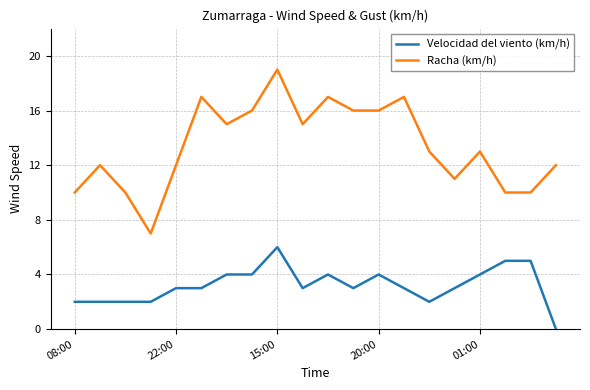

What is the maximum value for Racha (km/h)?

19